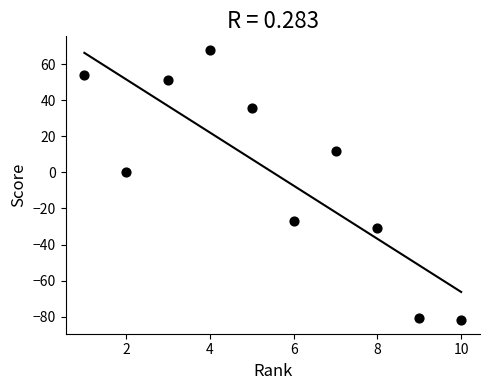

What is the range of X values (max minus min)?

9